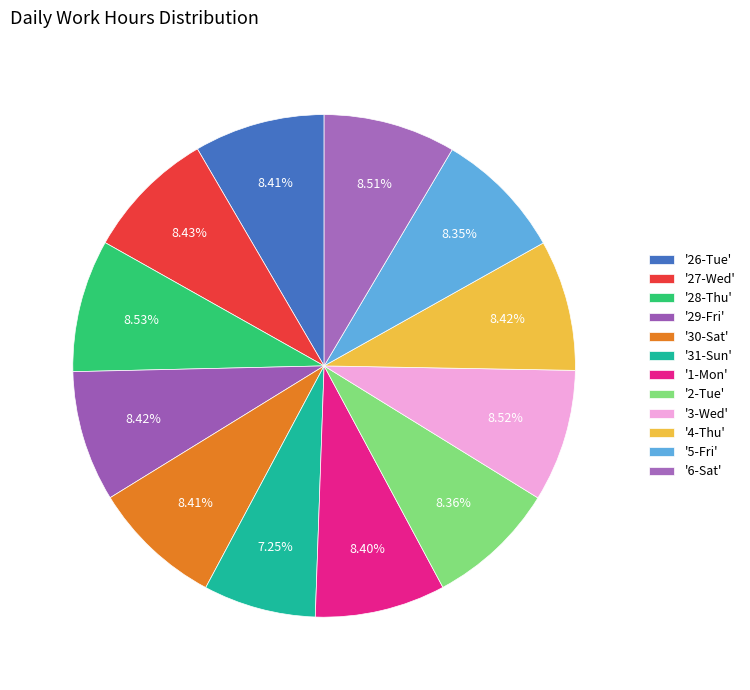

Does any single category account for the majority?

No